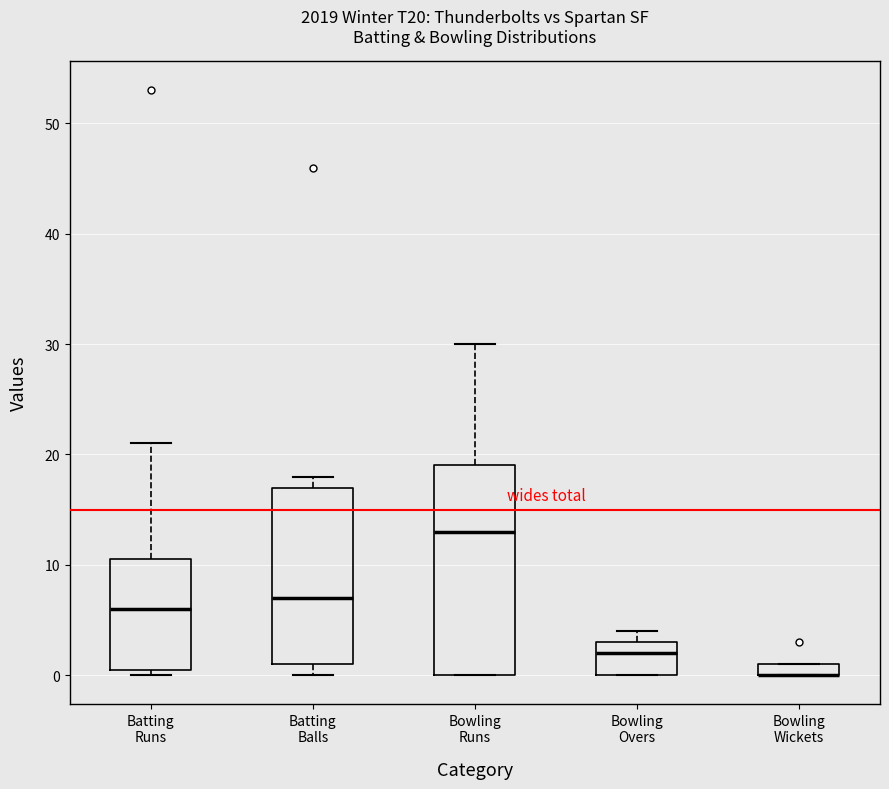

Where is the lower edge of the box for Bowling Wickets on the y-axis? The values are not printed on the chart, so give them approximately, as read against the axis.

0